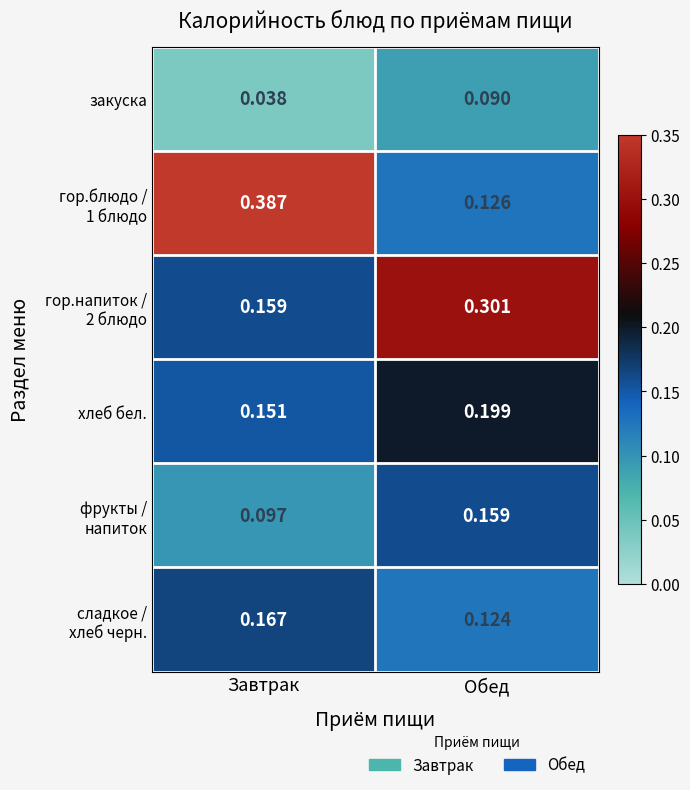

Which label corresponds to the largest value in the chart?

Завтрак